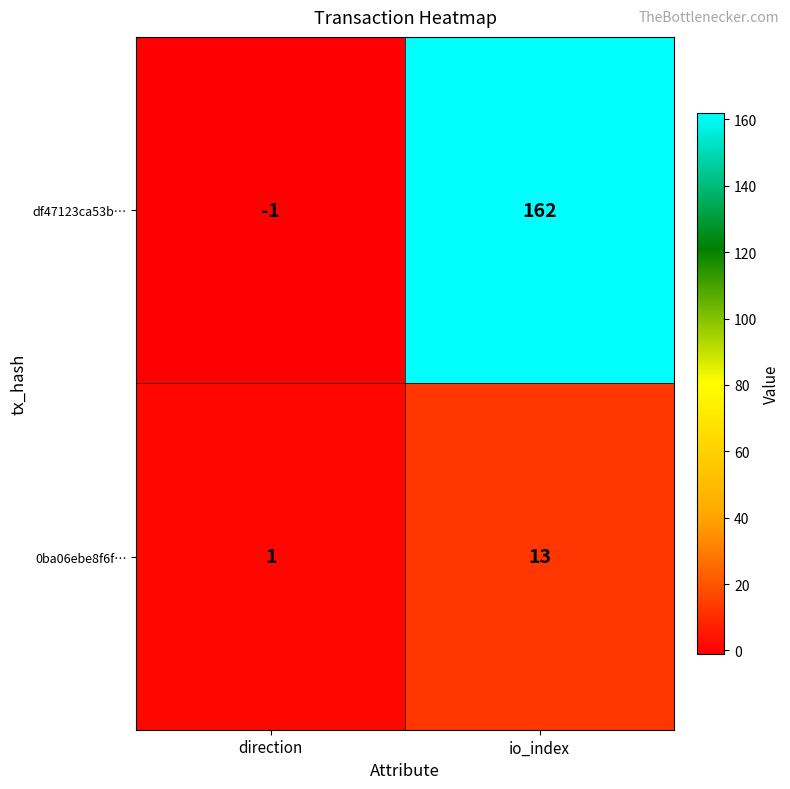

At which category does the chart reach its minimum across all series?

direction